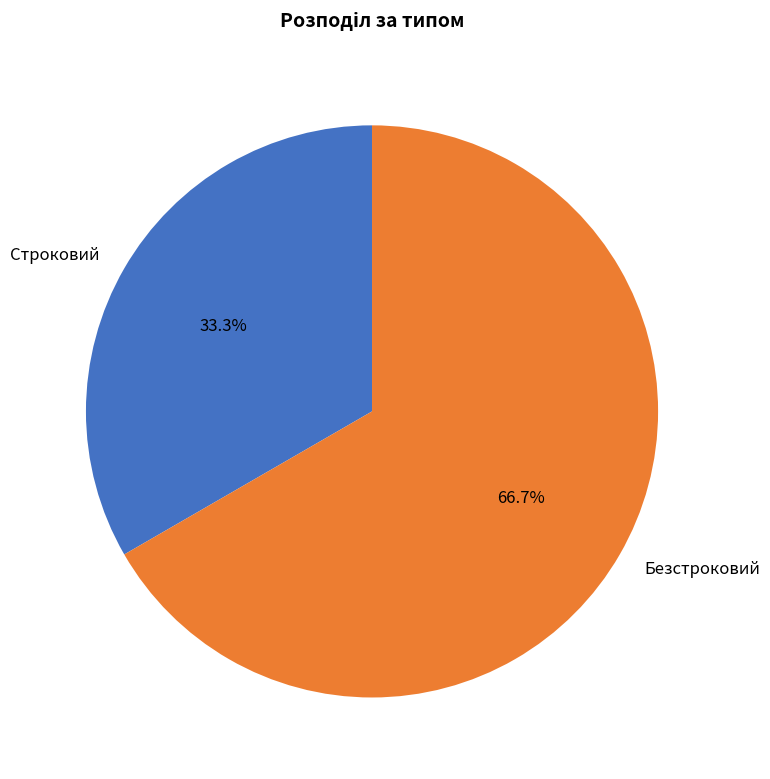

True or false: Безстроковий accounts for 67% of the total.

True